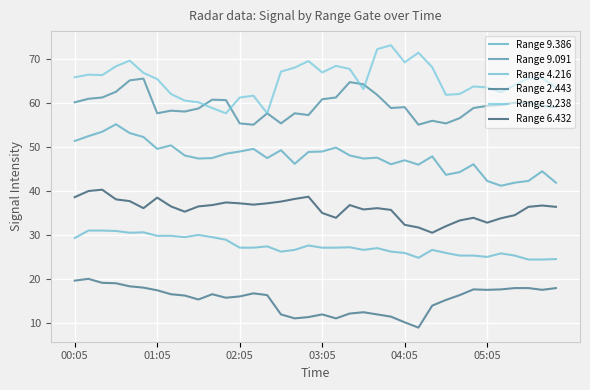

True or false: Range 6.432 has more than 2 interior local peaks.

True